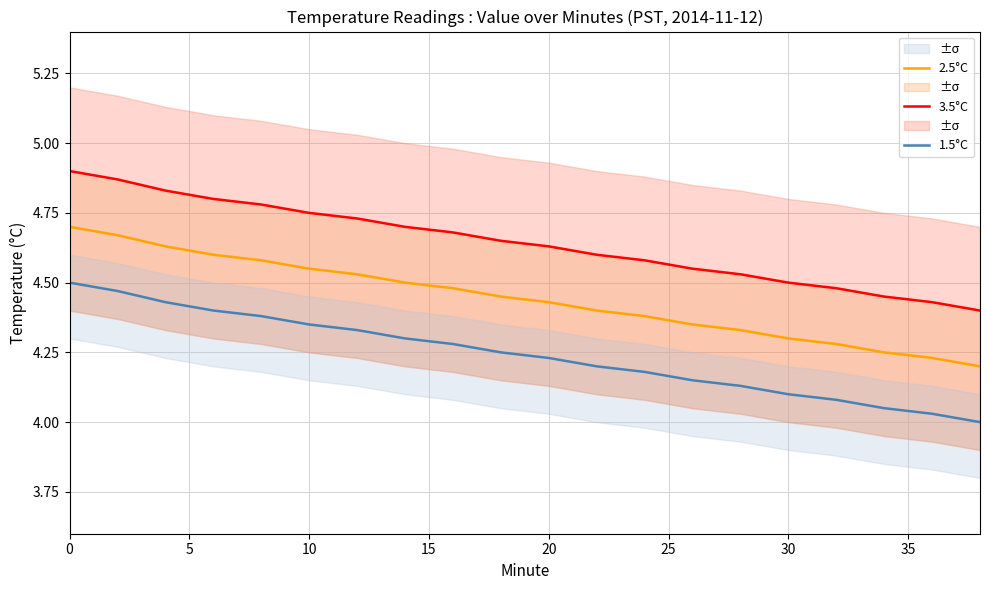

True or false: 2.5°C and 1.5°C cross at least once.

False